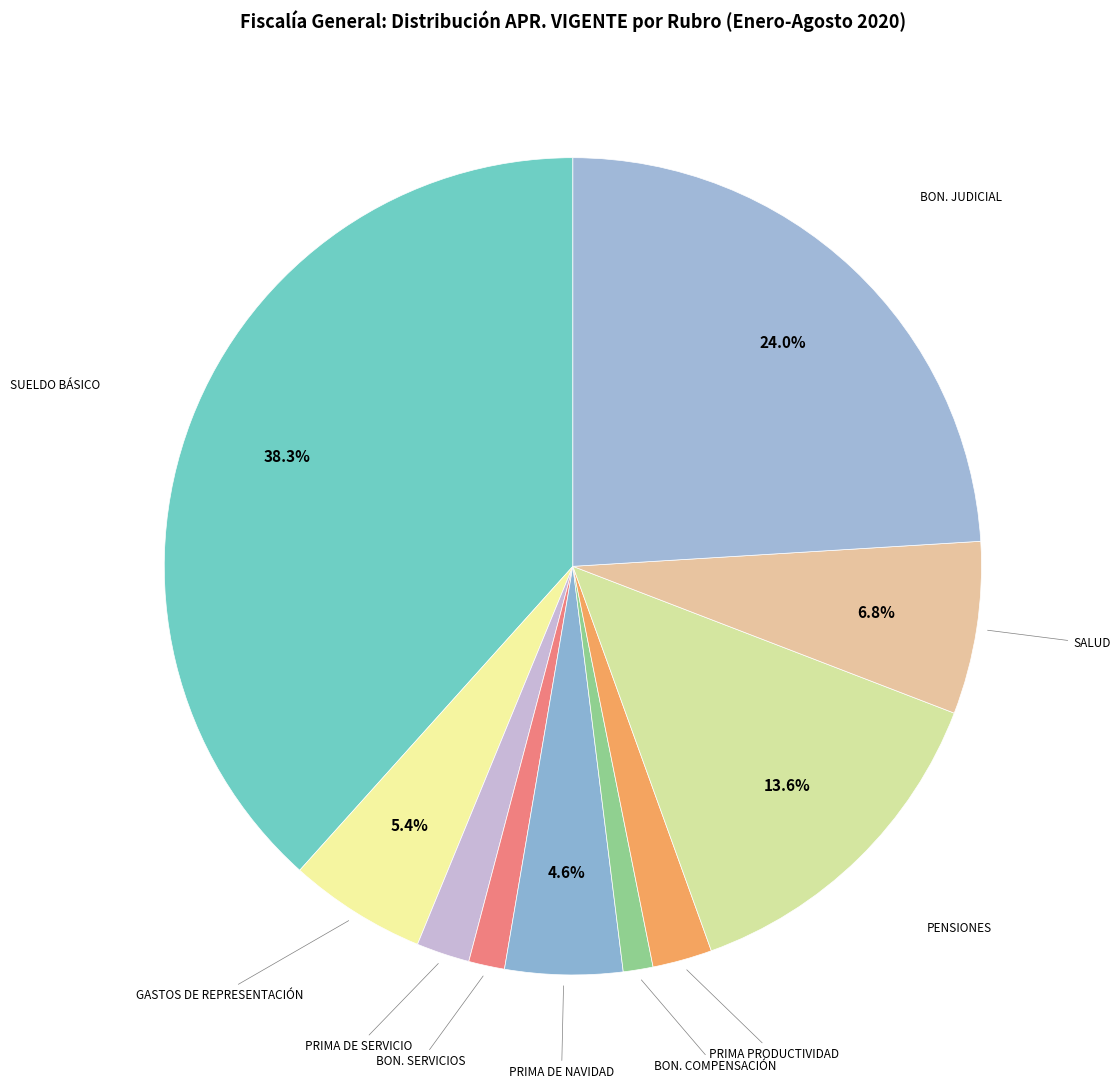

Count the number of slices in the pie.

10